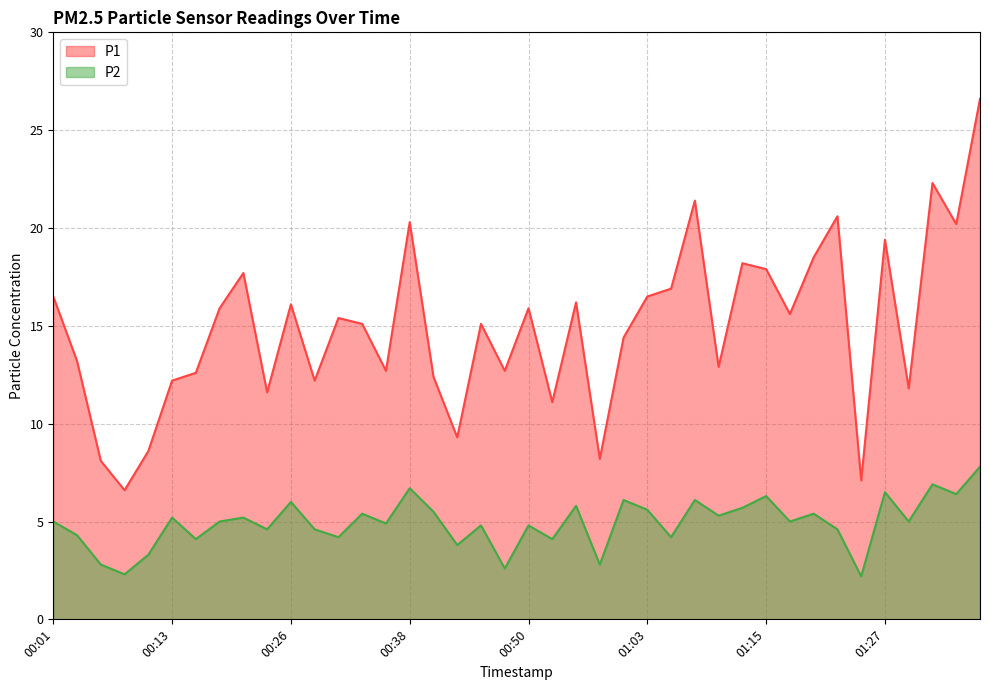

How many lines are shown in the chart?

2